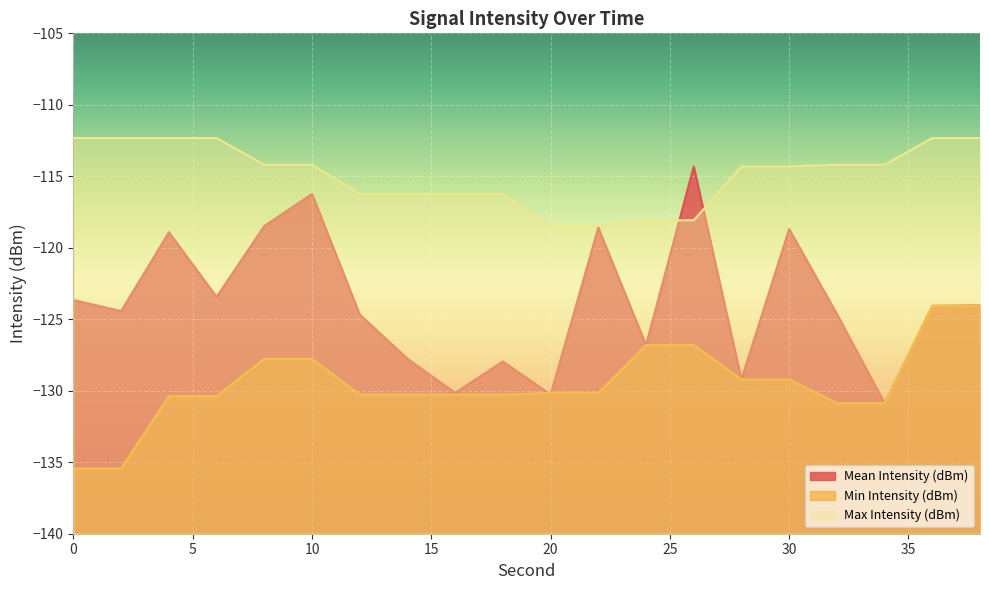

Rank the series by their average value, from lowest to highest.

Min Intensity (dBm), Mean Intensity (dBm), Max Intensity (dBm)